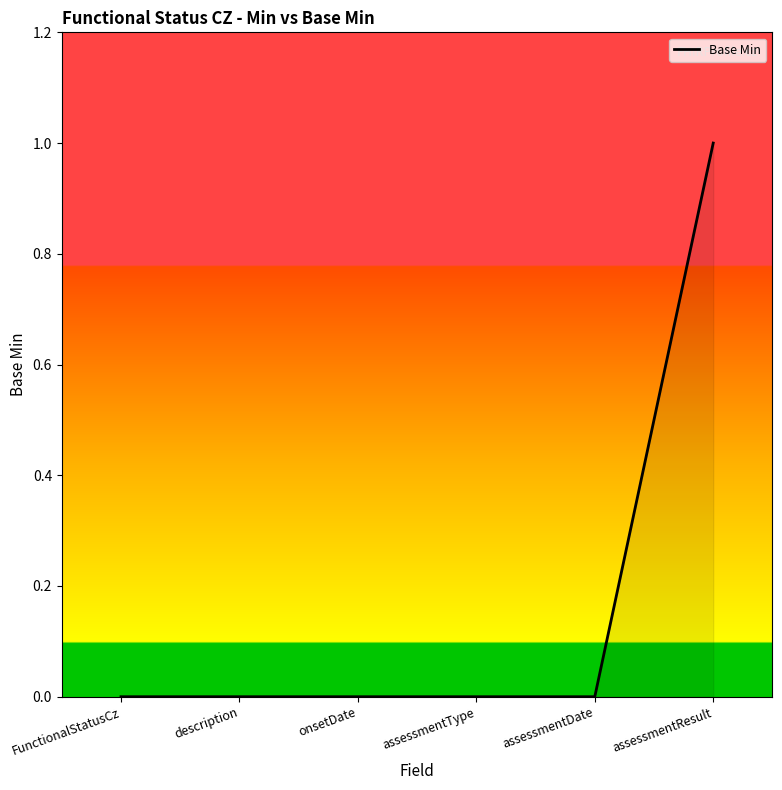

Which category has the highest value across all series?

assessmentResult